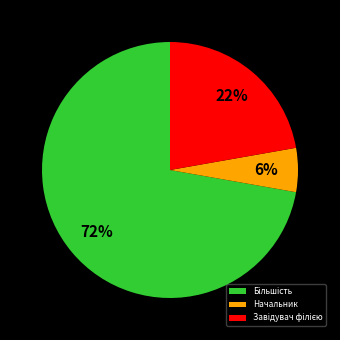

How many segments does this pie chart have?

3